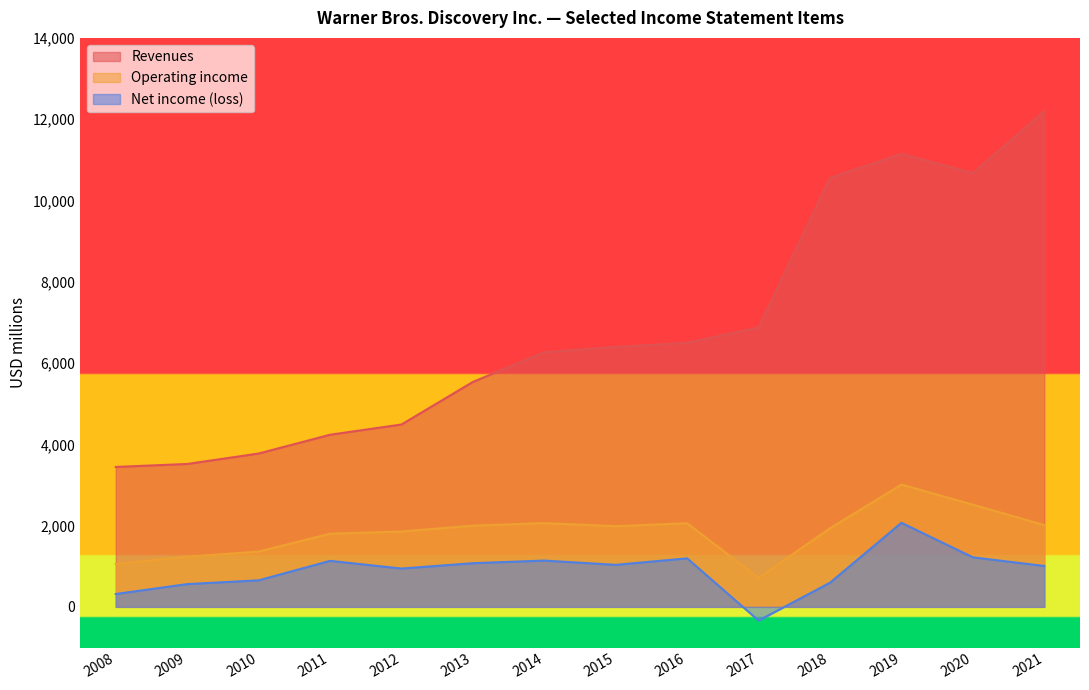

How many data points does each series have?

14